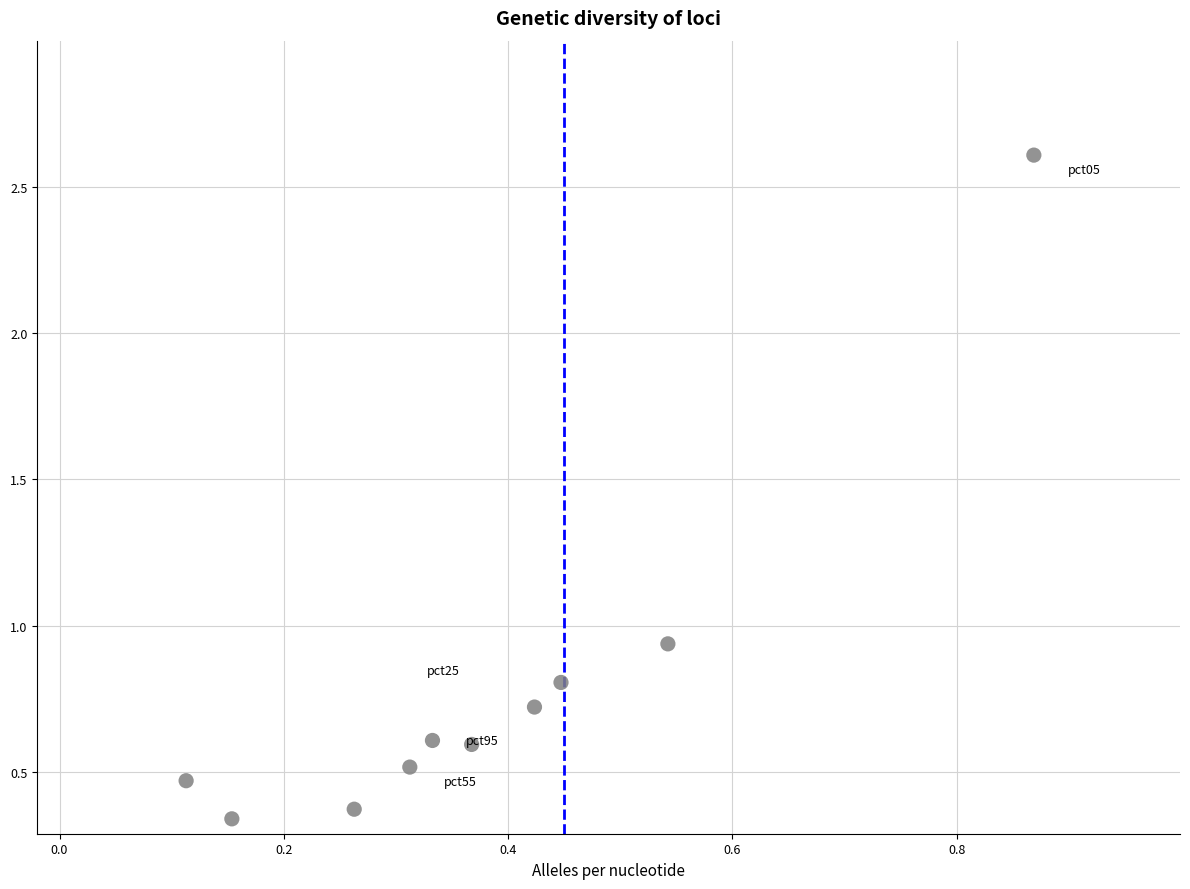

What is the range of X values (max minus min)?

0.8